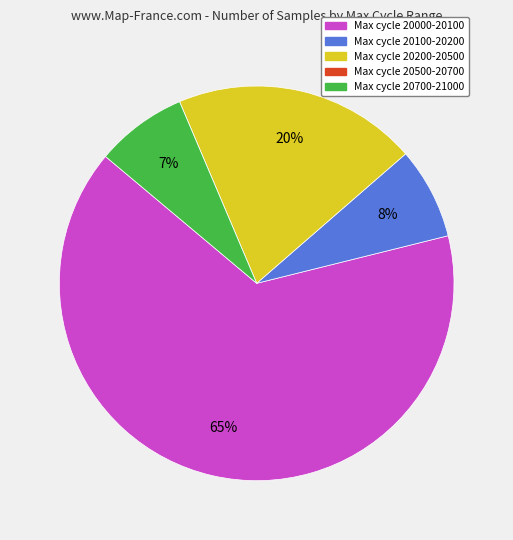

To the nearest percent, what is the difference between the largest and smallest slice percentages?

65%